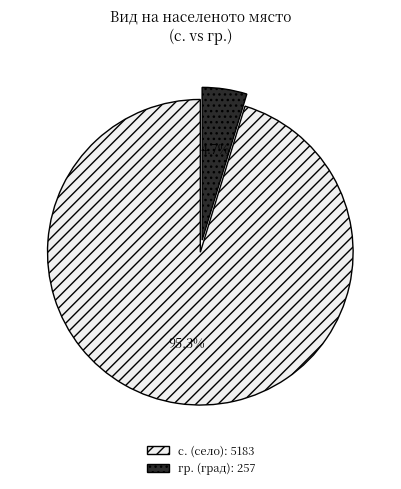

How many slices are in this pie chart?

2